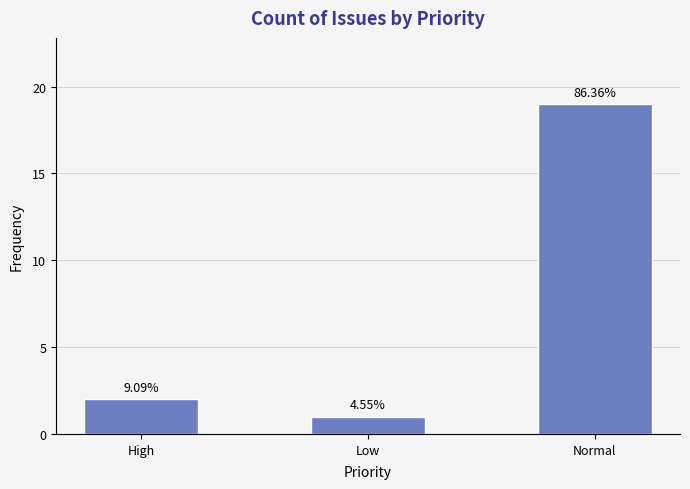

What is the greatest value displayed?

19